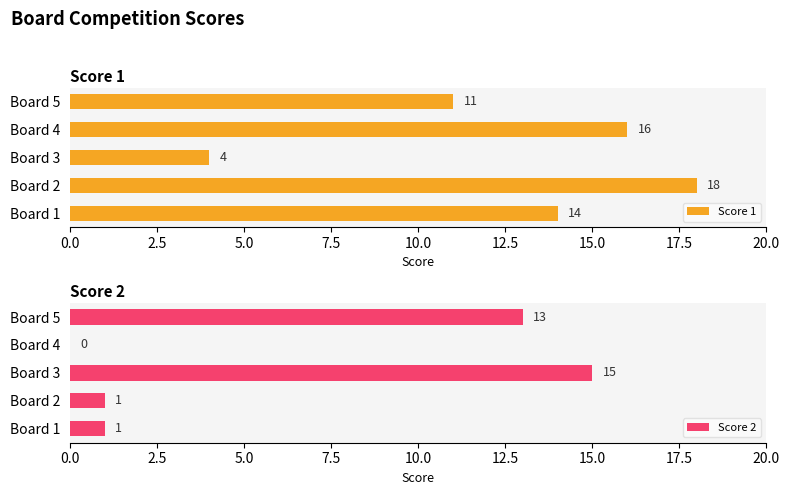

Which category has the highest value in the Score 1 series?

Board 2